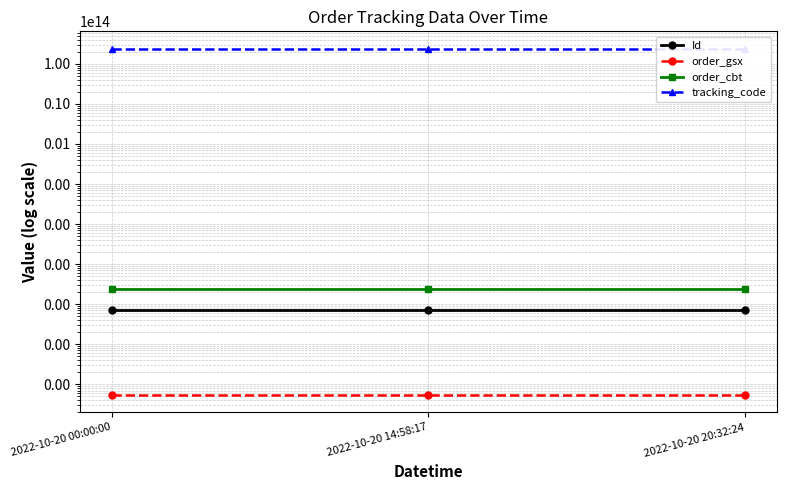

What is the difference between the highest and lowest values at 2022-10-20 14:58:17?

239881452000003